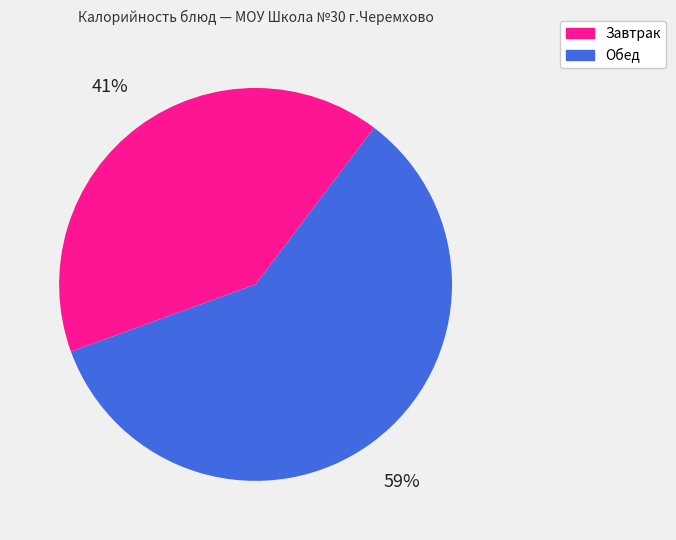

What is the largest slice in the pie chart?

Обед